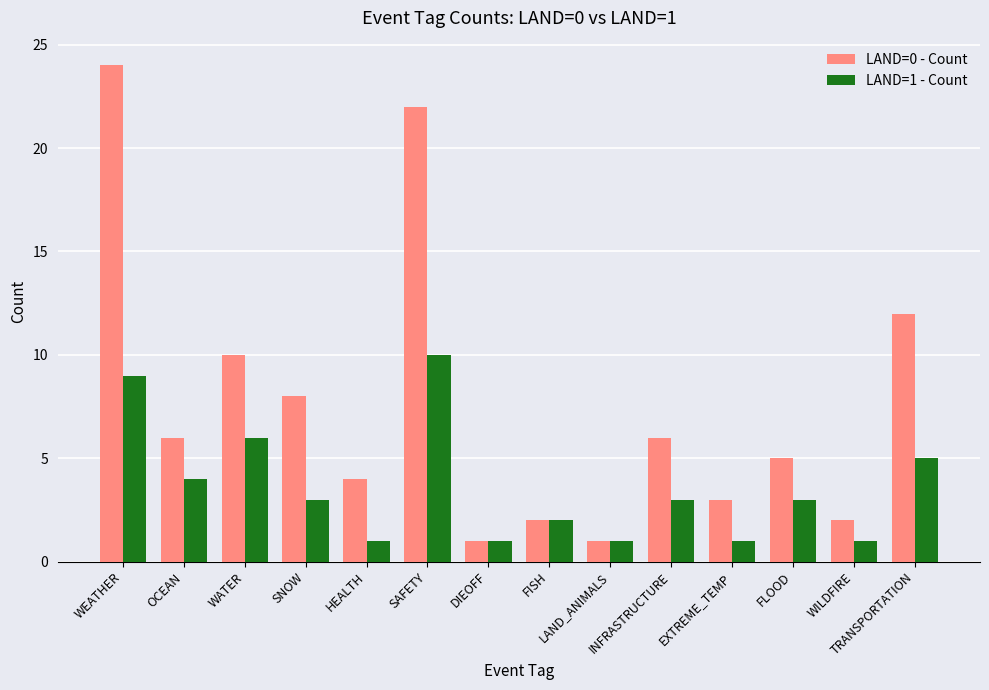

Which series has the largest total across all categories?

LAND=0 - Count